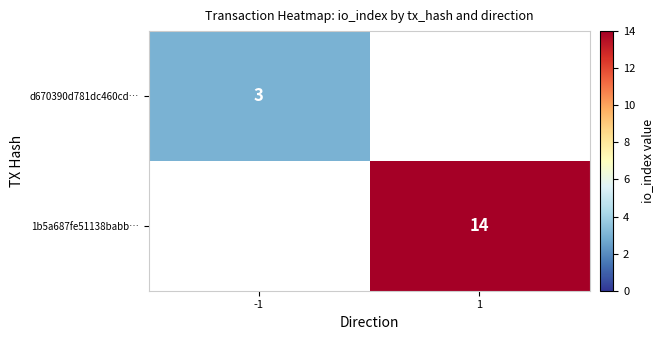

The d670390d781dc460cd… series shows 3 at -1. True or false?

True